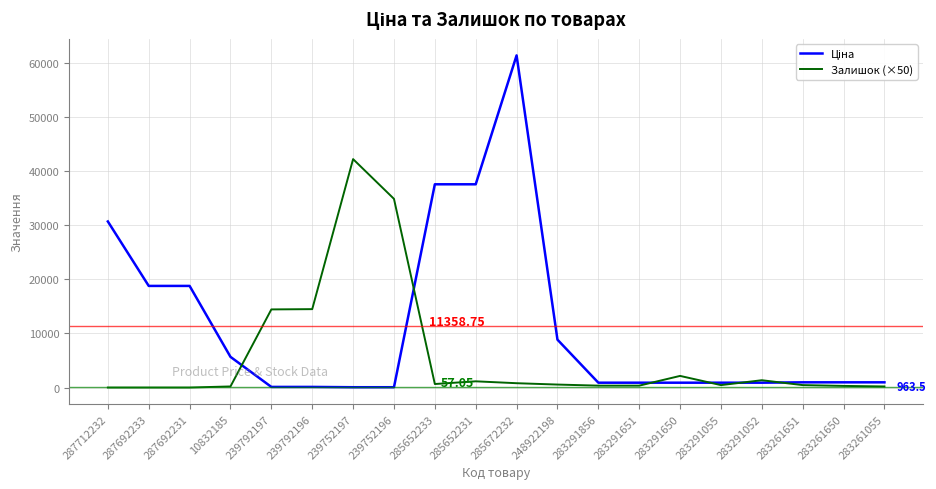

At which category is the sum across all series the highest?

285672232